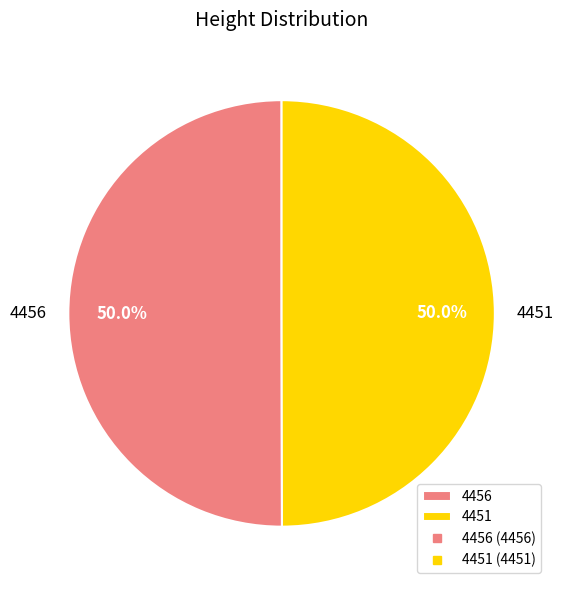

What is the ratio of the value at 4451 to the value at 4456?

1.0